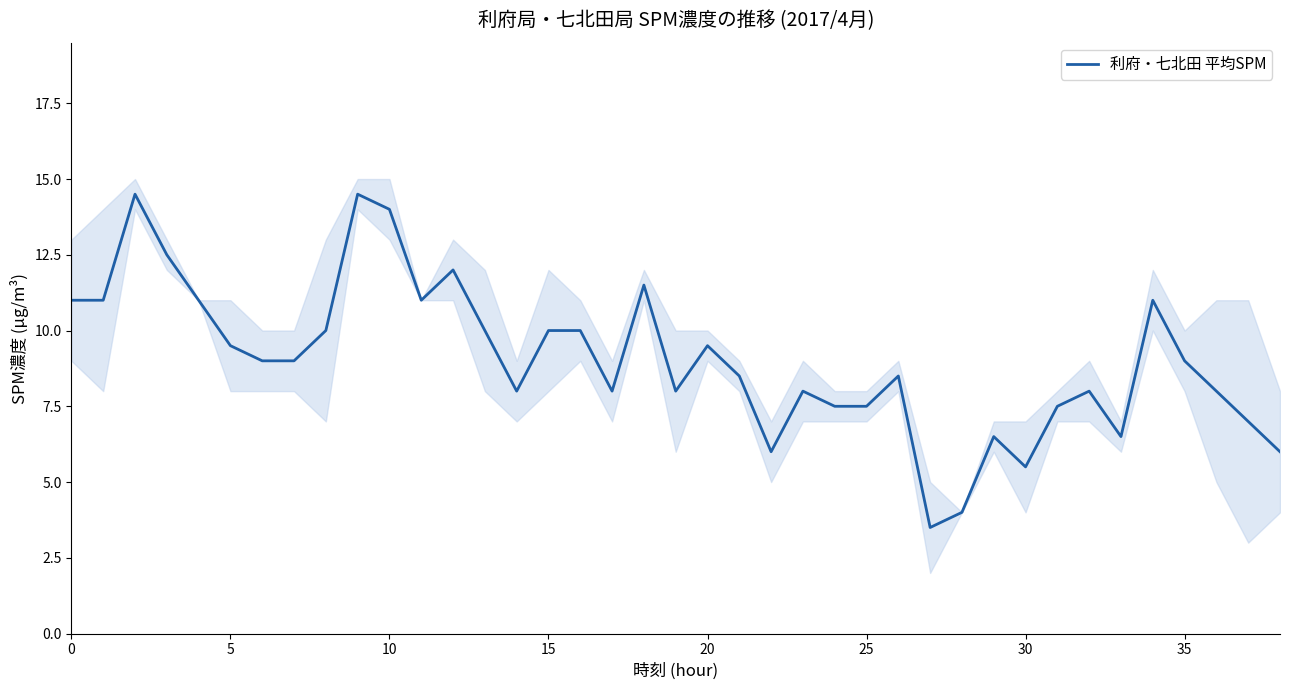

The value of 利府・七北田 平均SPM at 5 is 5.9. True or false?

False